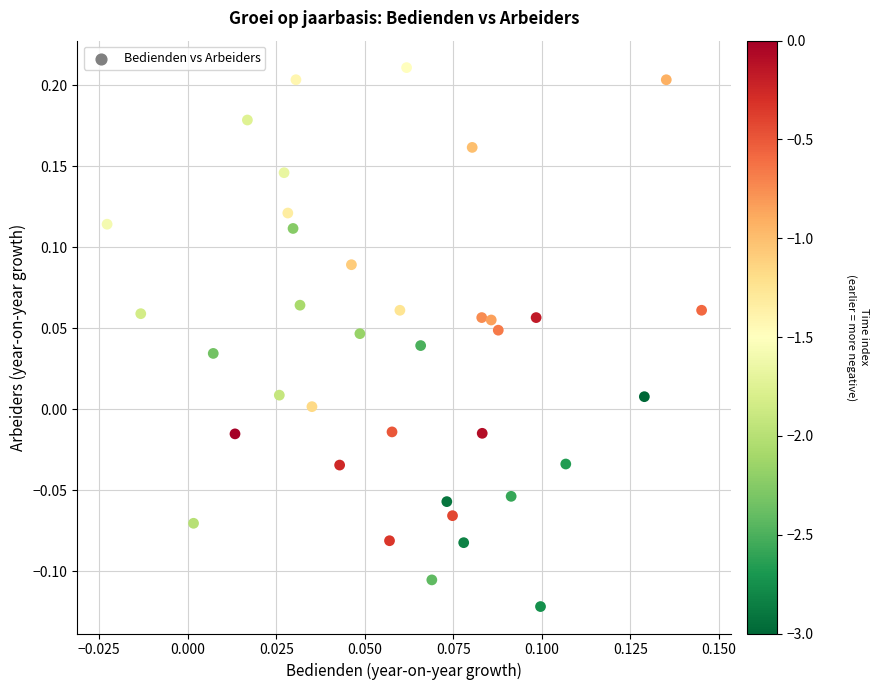

What is the range of Y values (max minus min)?

0.3